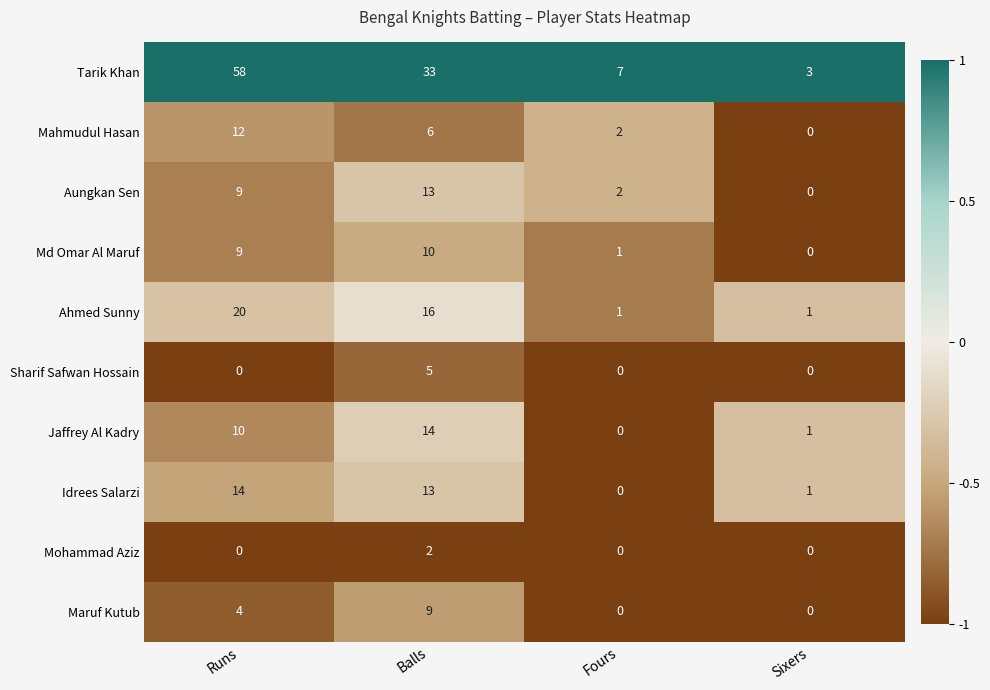

What is the total value across all series at Runs?

136